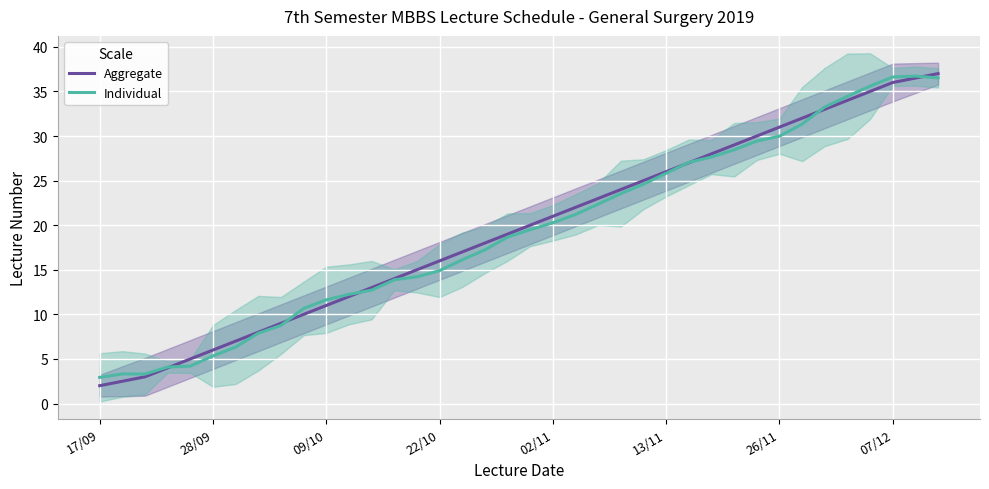

What is the sum of all Individual values?

732.8